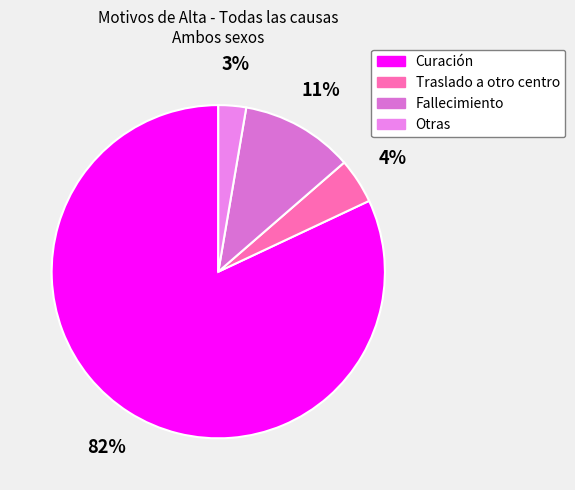

To the nearest percent, what portion does Fallecimiento represent?

11%